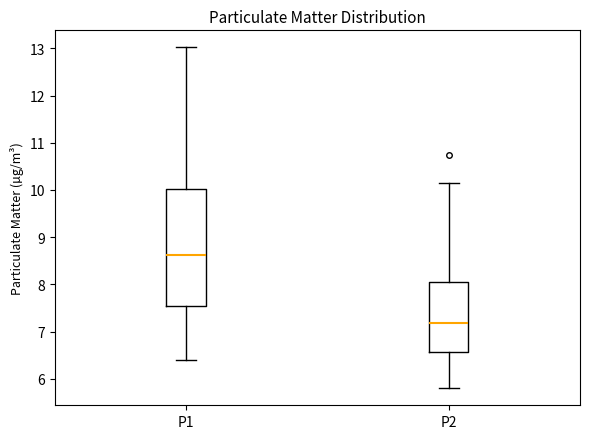

Reading left to right, transcribe this box plot: for each box, give where its median line is, the range the box spans, and where its two whiskers end, as read against the y-axis. The values are not printed on the chart, so give them approximately, as read against the axis.

P1: median 8.6, box 7.5 to 10.0, whiskers 6.4 to 13.0
P2: median 7.2, box 6.6 to 8.1, whiskers 5.8 to 10.2